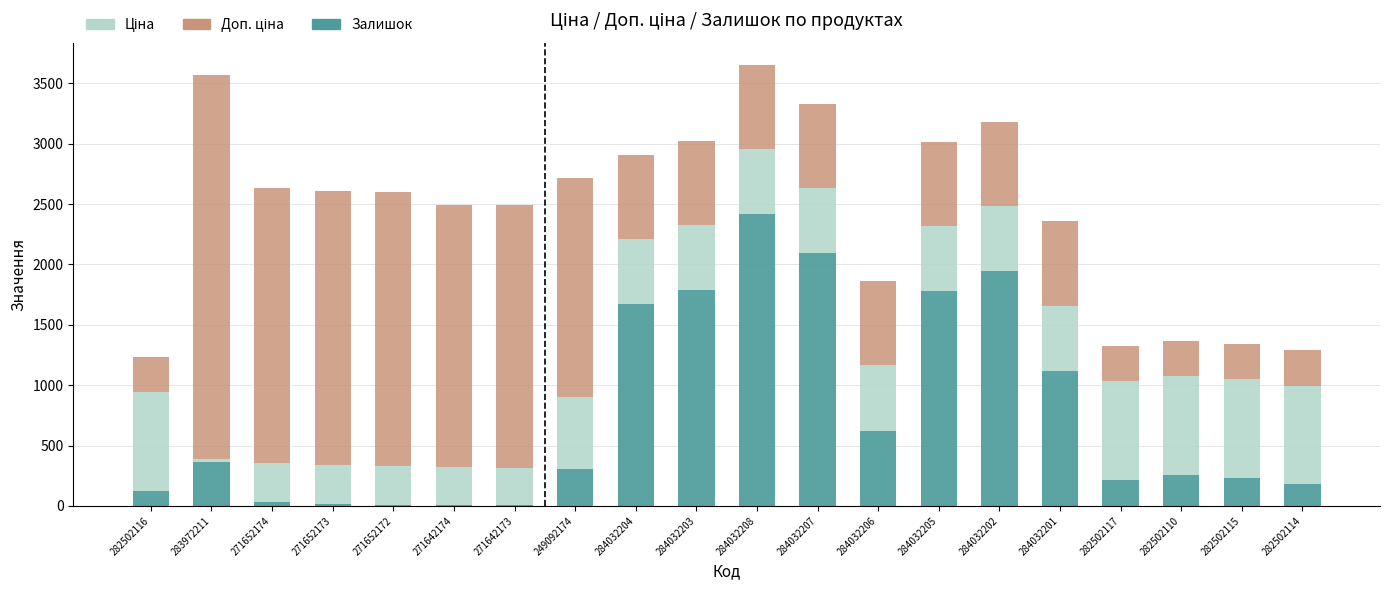

At which label is Залишок closest to 1211?

284032201